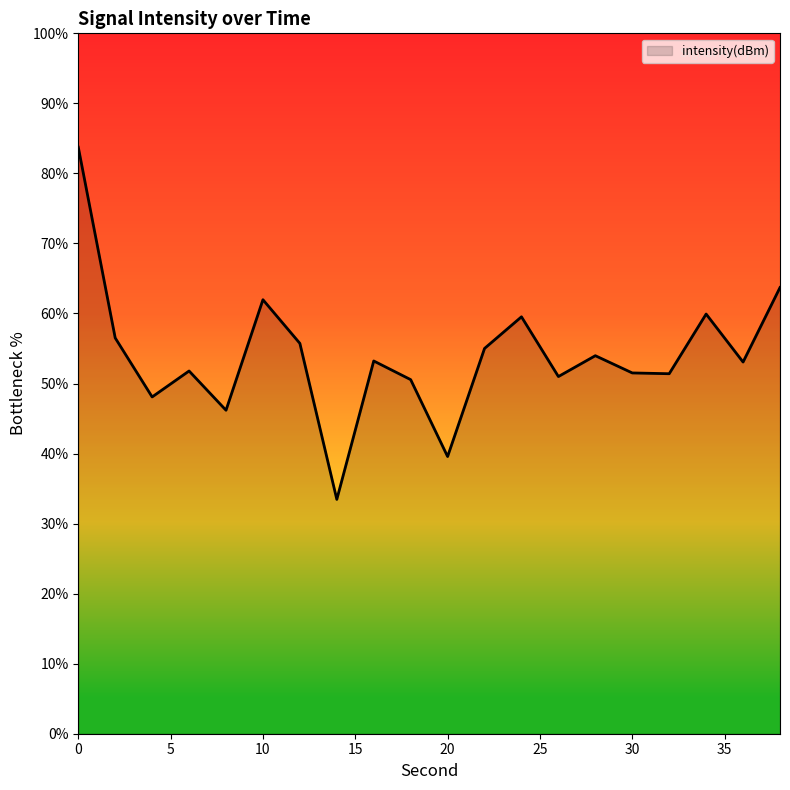

What is the minimum value shown in the chart?

33.5